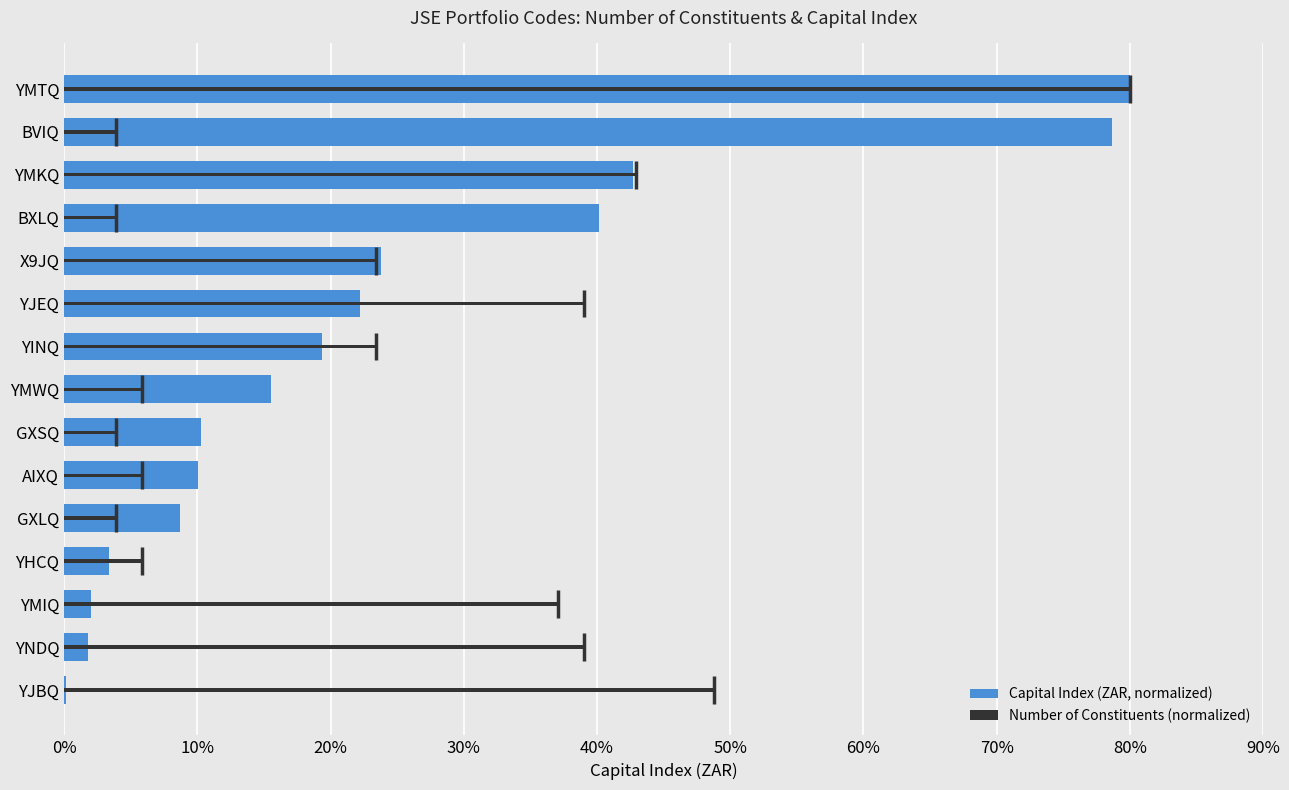

Rank the series by their maximum value, from highest to lowest.

Capital Index (ZAR, normalized), Number of Constituents (normalized)